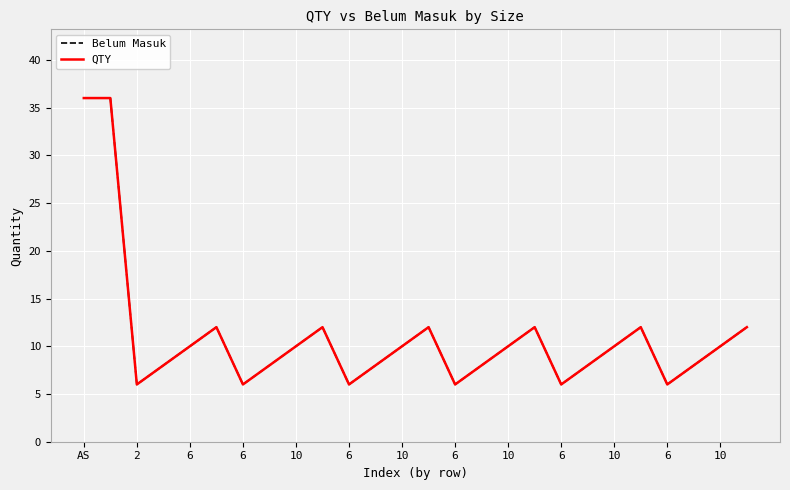

Is this an area chart (filled region under the line)?

No